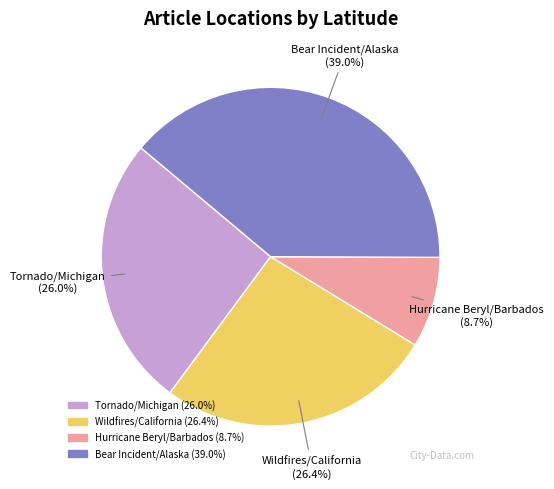

To the nearest percent, what portion does Tornado/Michigan represent?

26%